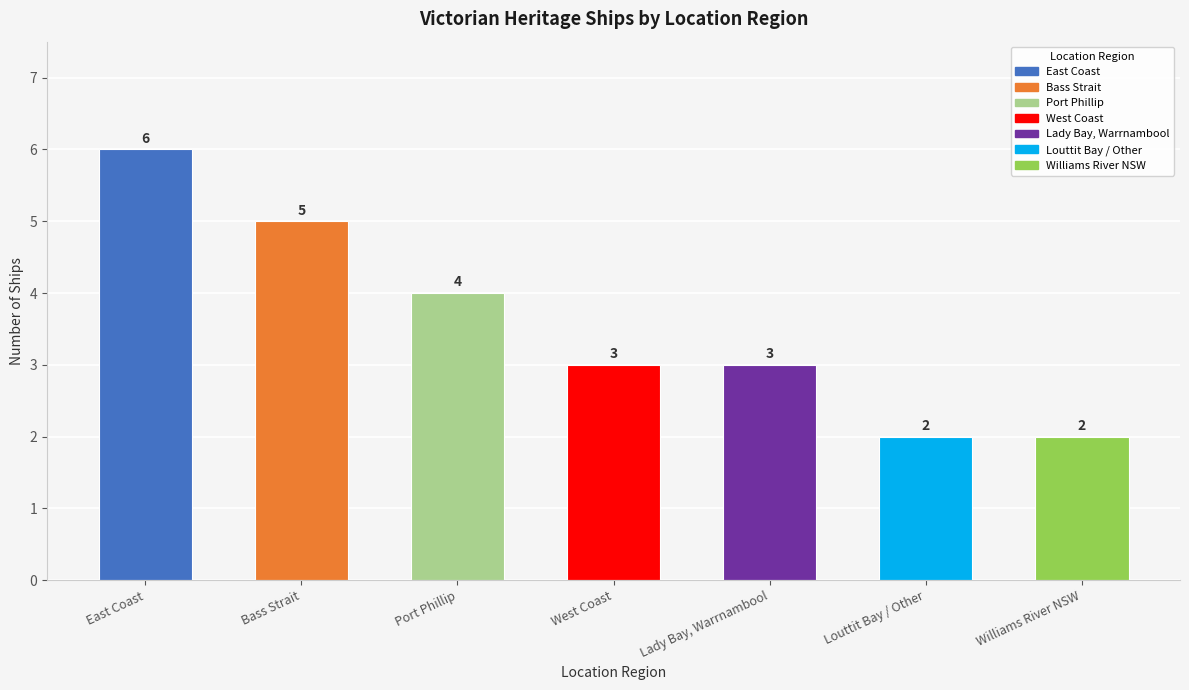

What is the sum of all values?

25